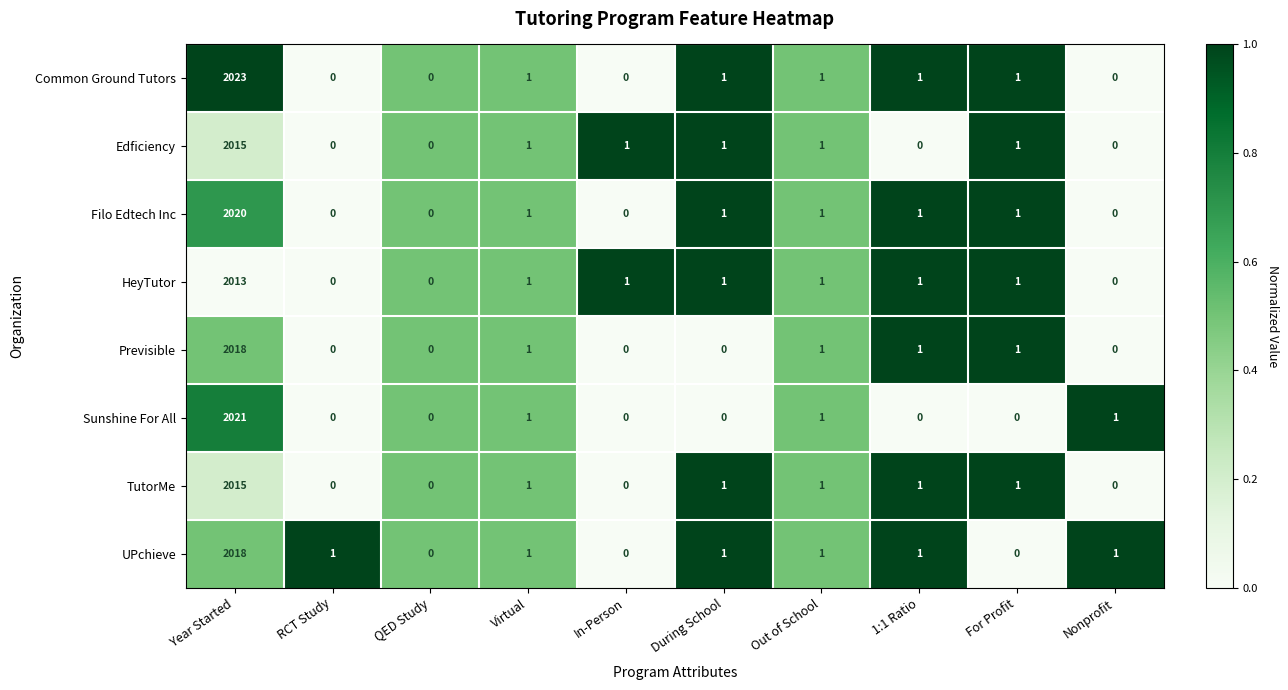

What is the average value of the Common Ground Tutors series?

203